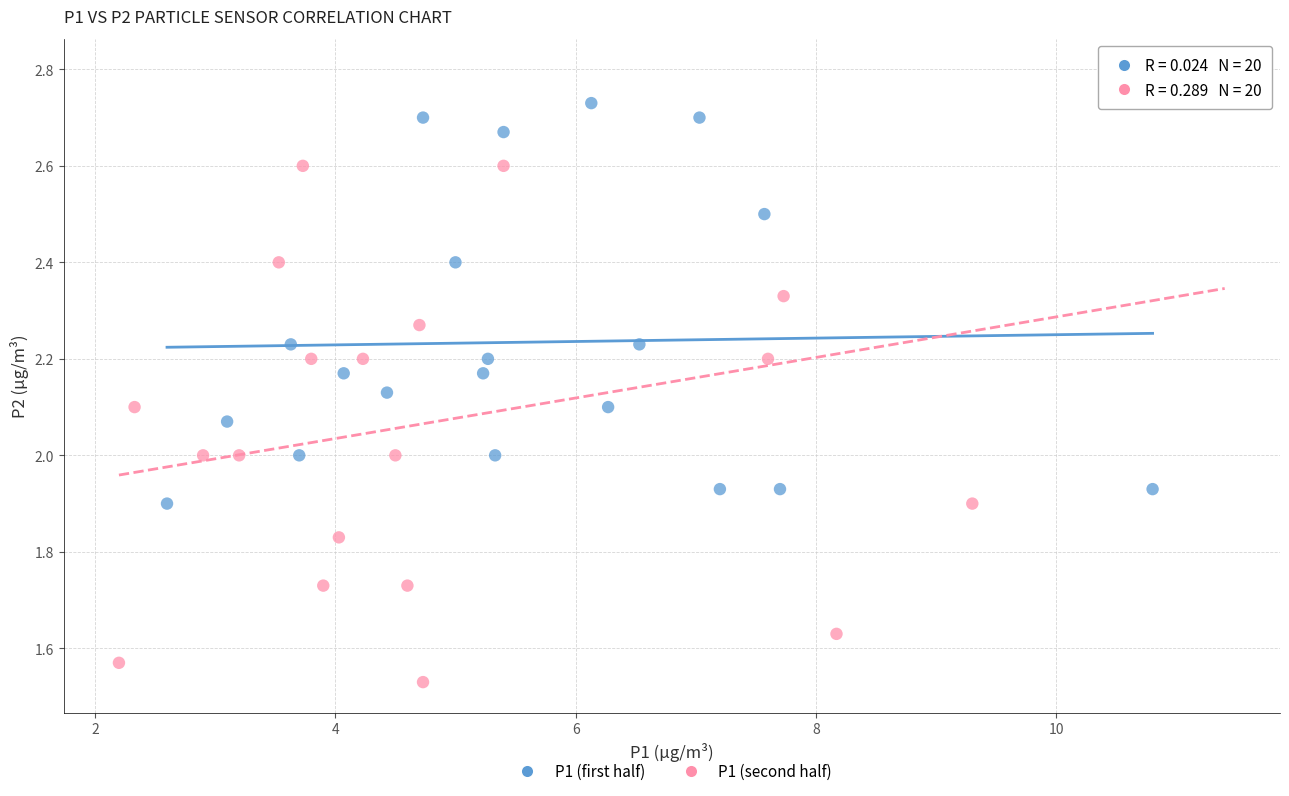

Which series reaches the minimum Y coordinate?

P1 (second half)